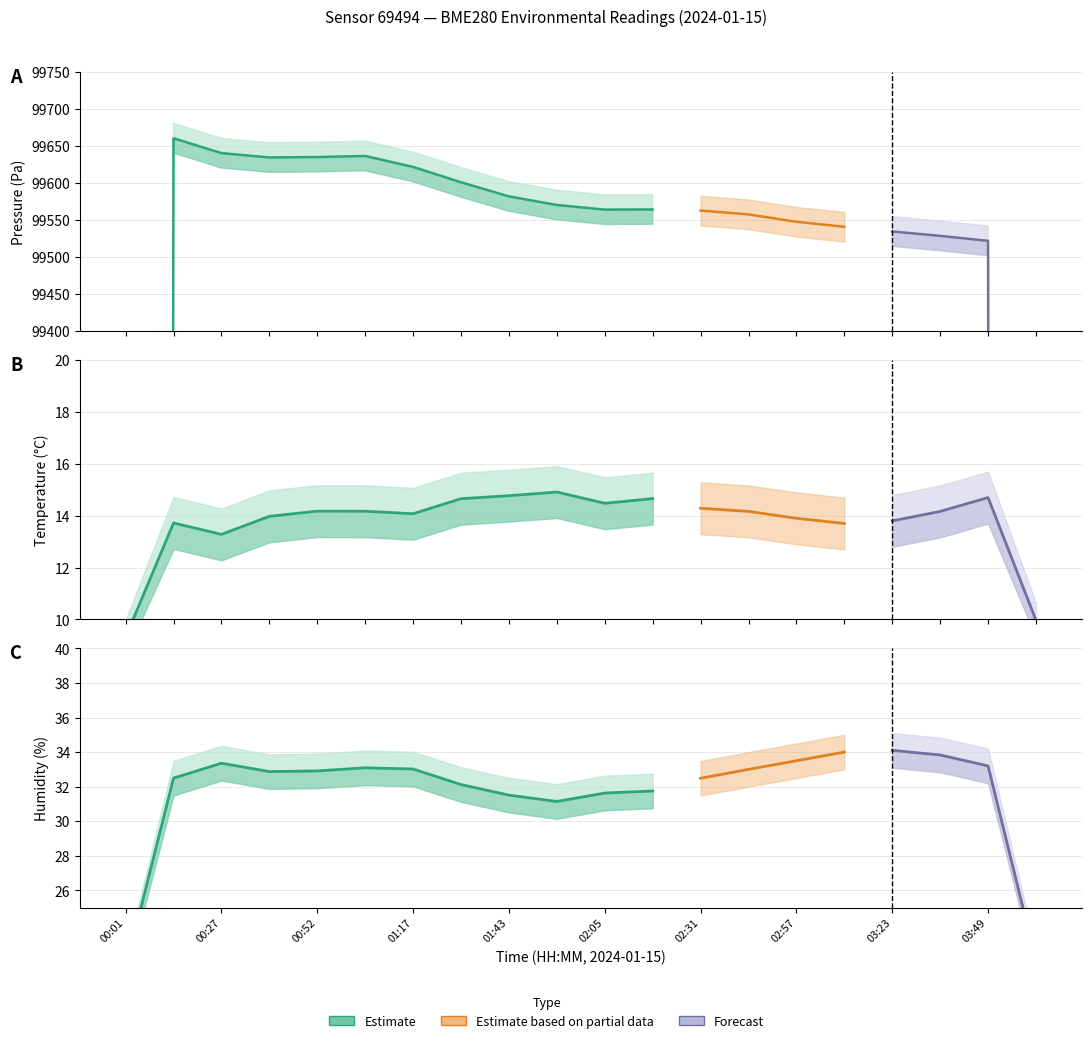

Is the value of humidity at 01:05 greater than the value of temperature_lower at 01:56?

Yes